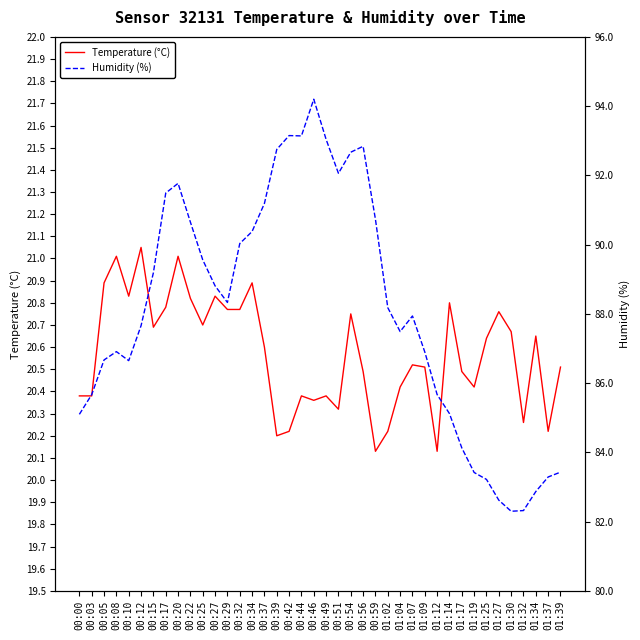

Reading right to left, extract all data points from this chart.

Temperature (°C): 20.5	20.2	20.6	20.3	20.7	20.8	20.6	20.4	20.5	20.8	20.1	20.5	20.5	20.4	20.2	20.1	20.5	20.8	20.3	20.4	20.4	20.4	20.2	20.2	20.6	20.9	20.8	20.8	20.8	20.7	20.8	21.0	20.8	20.7	21.1	20.8	21.0	20.9	20.4	20.4
Humidity (%): 83.4	83.3	82.9	82.3	82.3	82.6	83.2	83.4	84.1	85.1	85.7	86.9	87.9	87.5	88.2	90.7	92.8	92.7	92.1	93.0	94.2	93.1	93.2	92.8	91.2	90.4	90.0	88.3	88.8	89.6	90.7	91.8	91.5	89.2	87.7	86.7	86.9	86.7	85.7	85.1